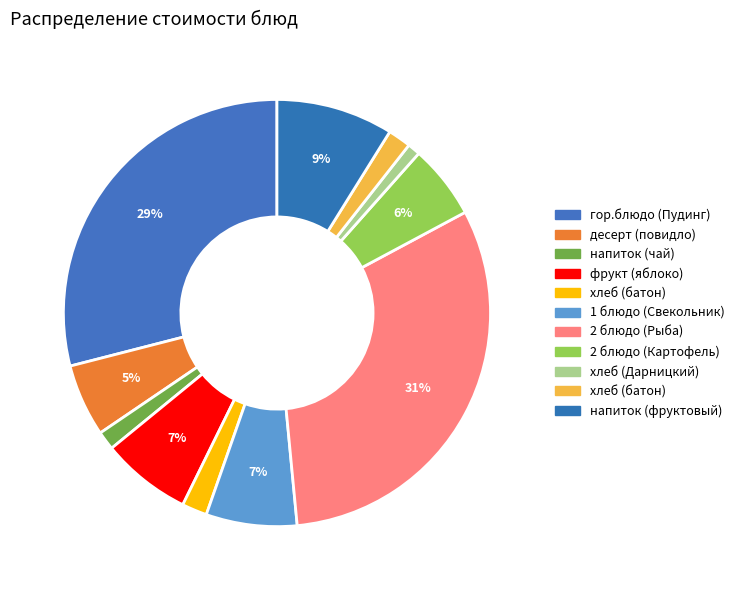

How many slices are in this pie chart?

11